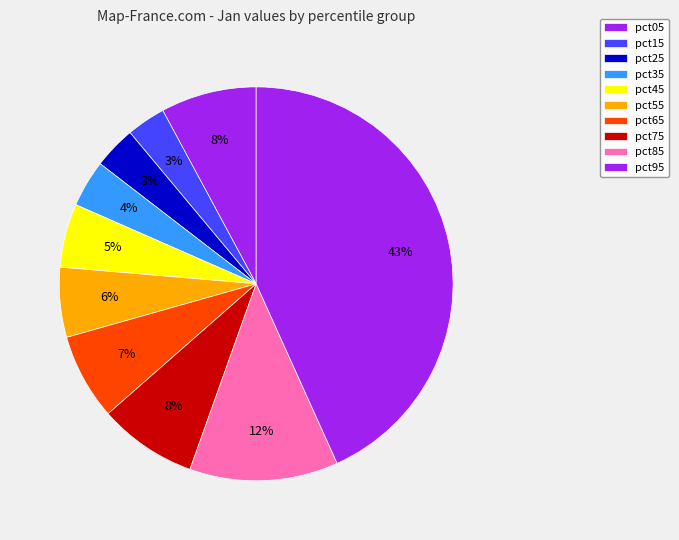

How many segments does this pie chart have?

10